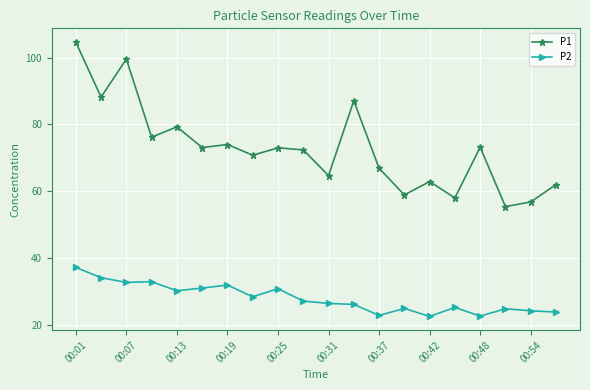

What is the maximum value shown in the chart?

104.7